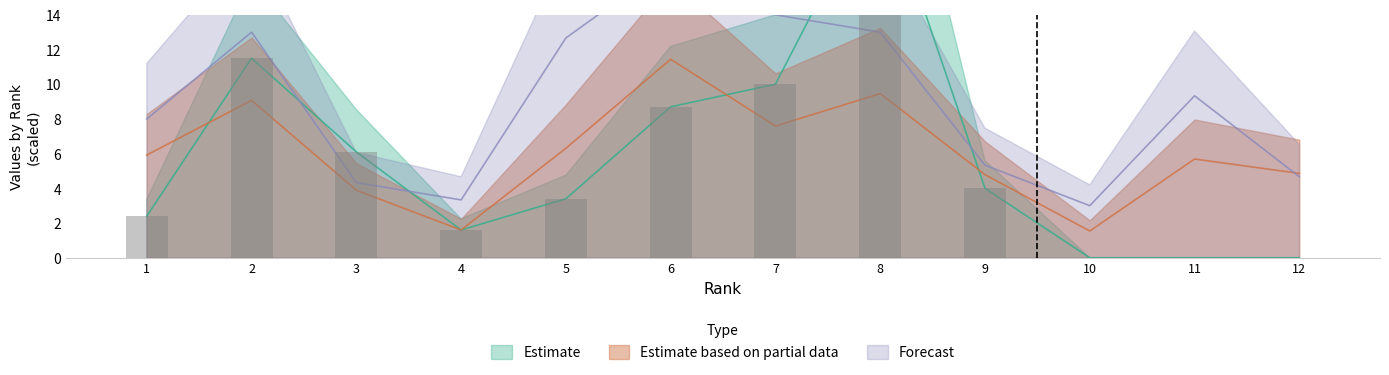

How many values in Citable Docs. (3years) are above zero?

9